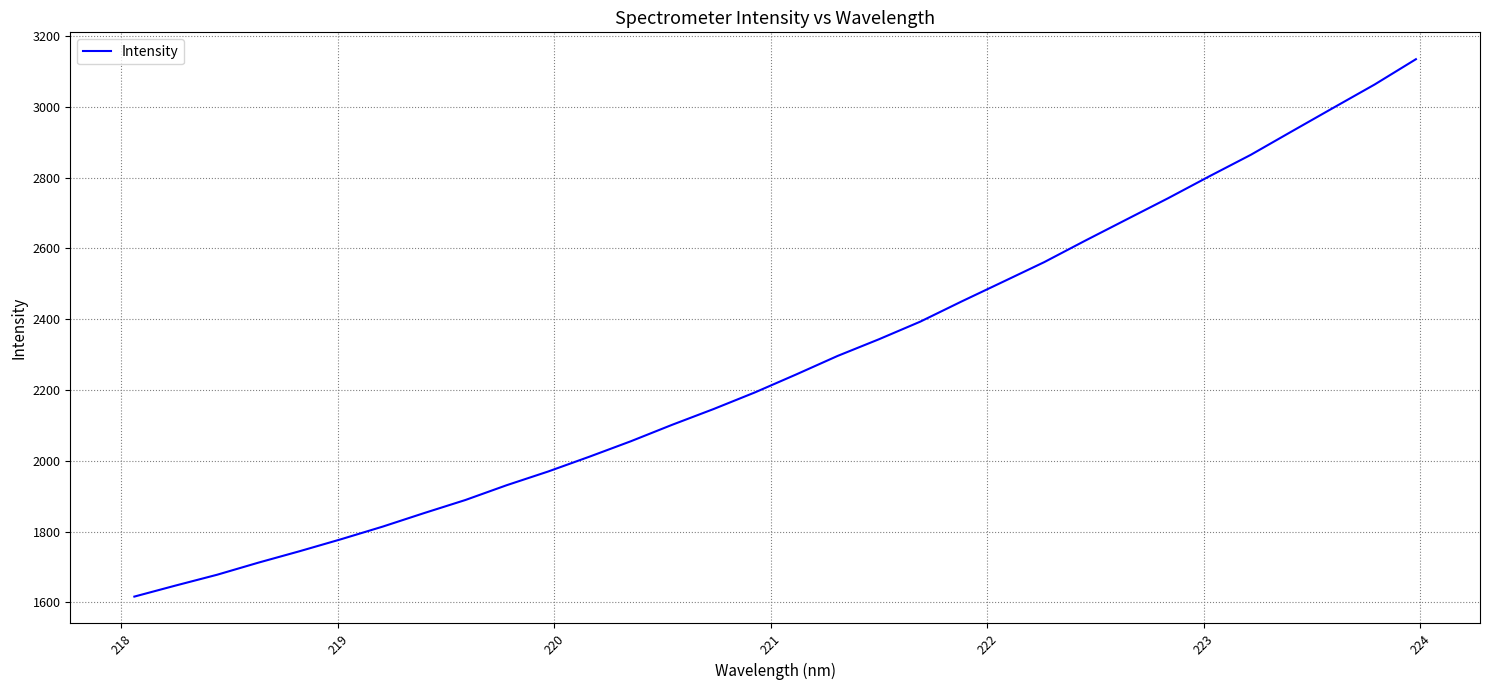

What is the difference between the maximum and minimum values?

1518.5